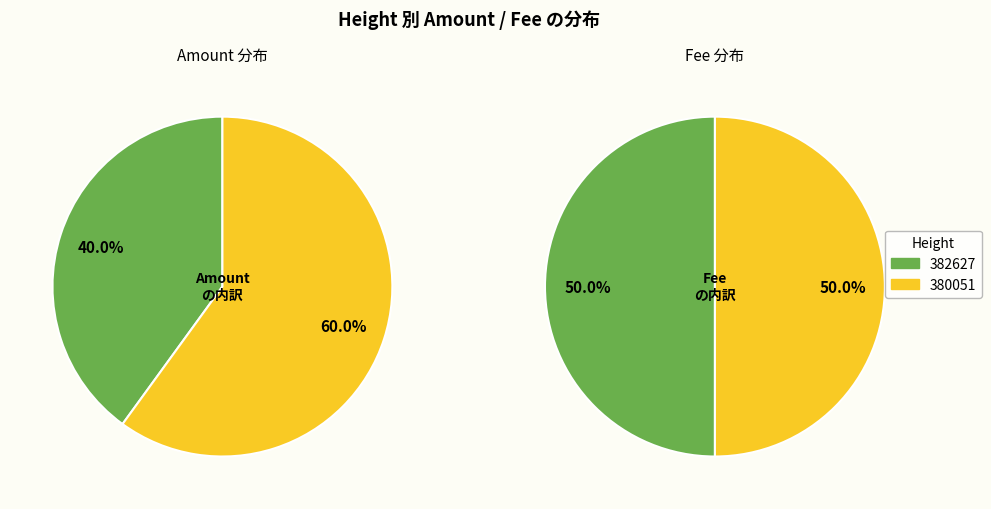

What portion of the pie excludes 382627?

60.0%